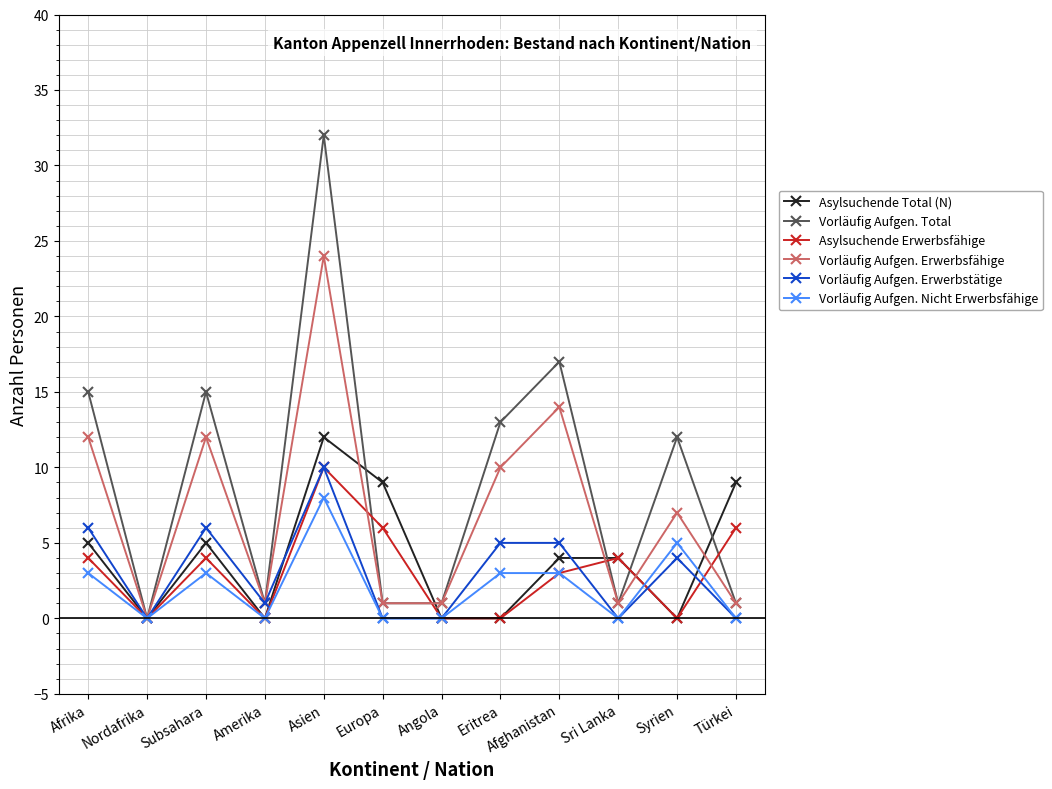

Reading left to right, list all the values displayed in this chart.

Asylsuchende Total (N): 5	0	5	0	12	9	0	0	4	4	0	9
Vorläufig Aufgen. Total: 15	0	15	1	32	1	1	13	17	1	12	1
Asylsuchende Erwerbsfähige: 4	0	4	0	10	6	0	0	3	4	0	6
Vorläufig Aufgen. Erwerbsfähige: 12	0	12	1	24	1	1	10	14	1	7	1
Vorläufig Aufgen. Erwerbstätige: 6	0	6	1	10	0	0	5	5	0	4	0
Vorläufig Aufgen. Nicht Erwerbsfähige: 3	0	3	0	8	0	0	3	3	0	5	0